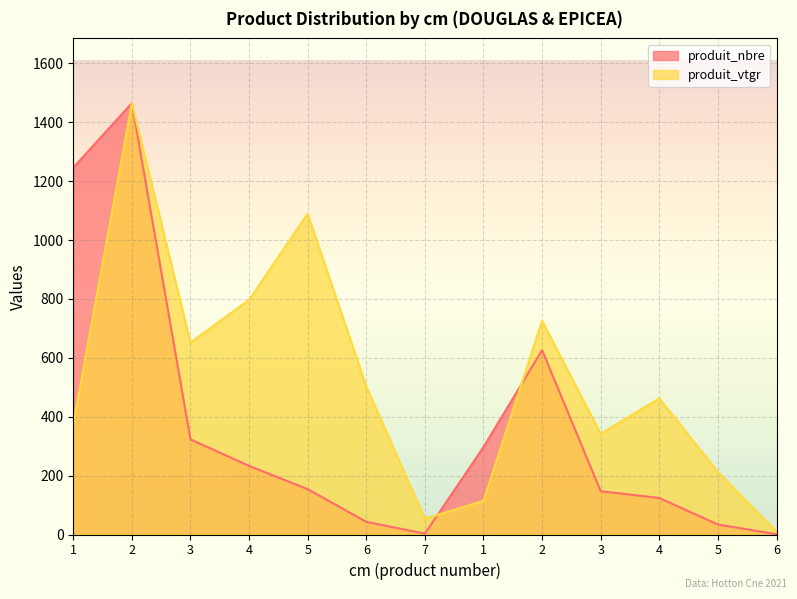

Where is produit_vtgr nearest to the value 737?

2